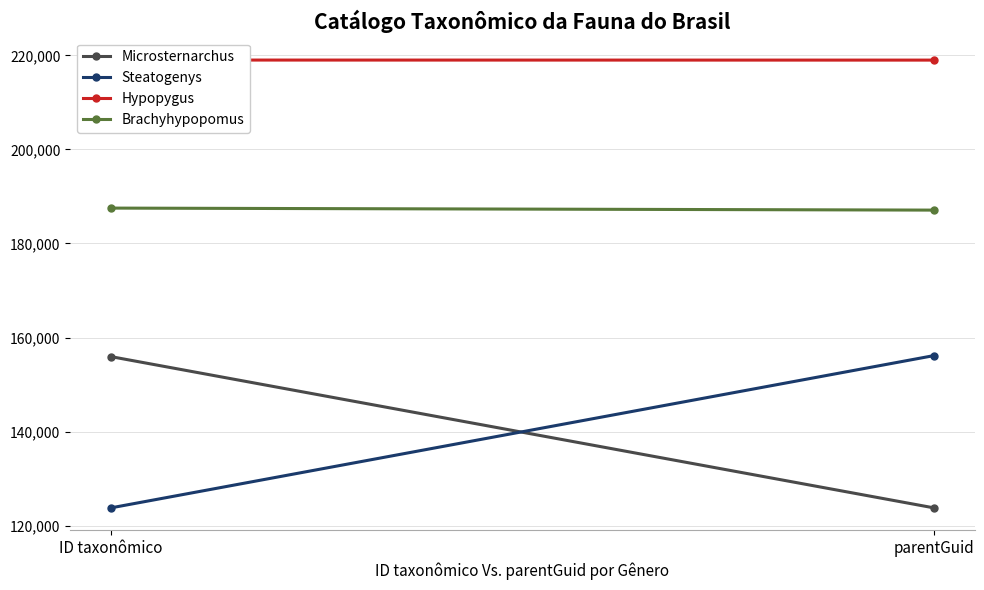

Which has a higher value, parentGuid or ID taxonômico?

ID taxonômico